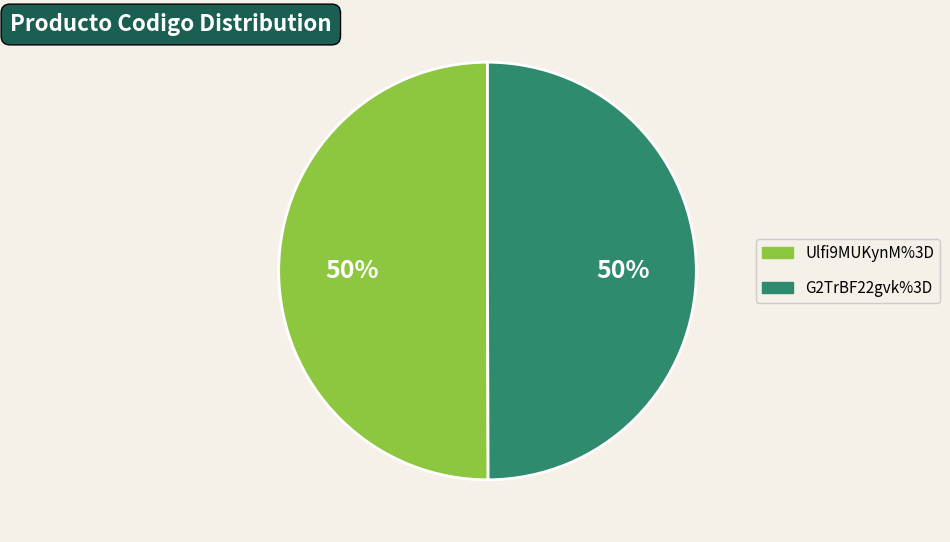

Do Ulfi9MUKynM%3D and G2TrBF22gvk%3D together represent more than half of the pie?

Yes